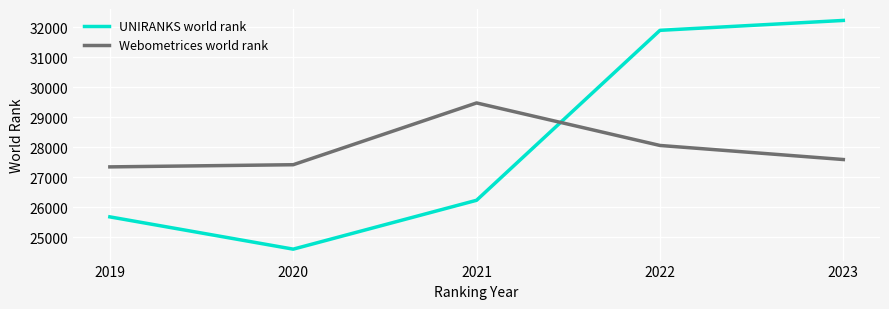

What is the spread (max minus min) of values at 2023?

4636